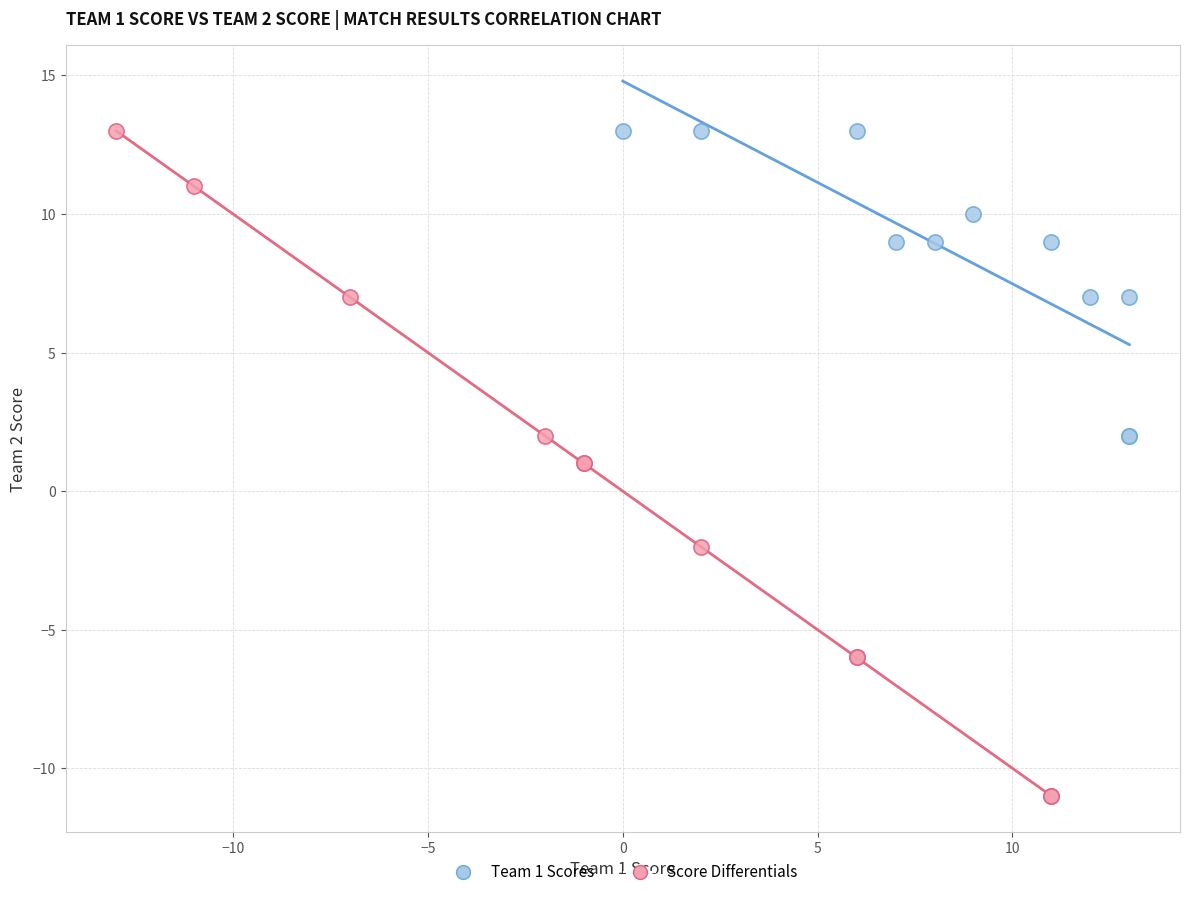

Which series contains the lowest Y value?

Score Differentials